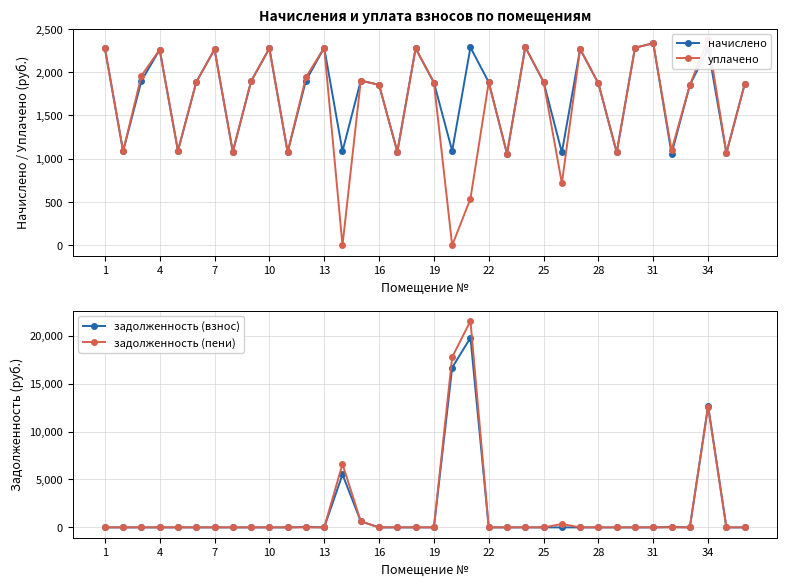

Where is задолженность (пени) nearest to the value 10764?

34